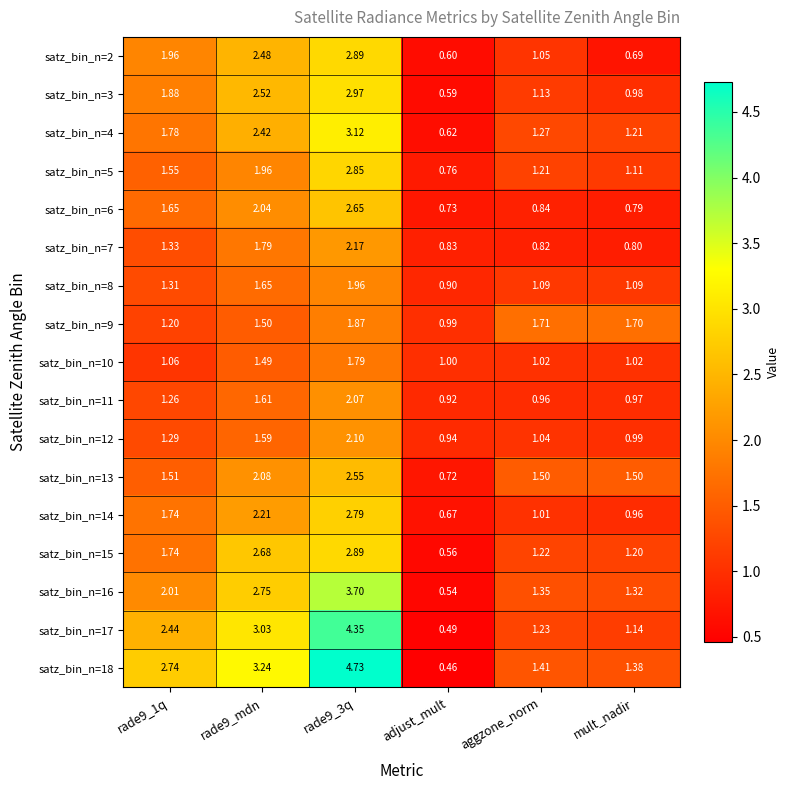

At which label does satz_bin_n=18 reach its minimum?

adjust_mult